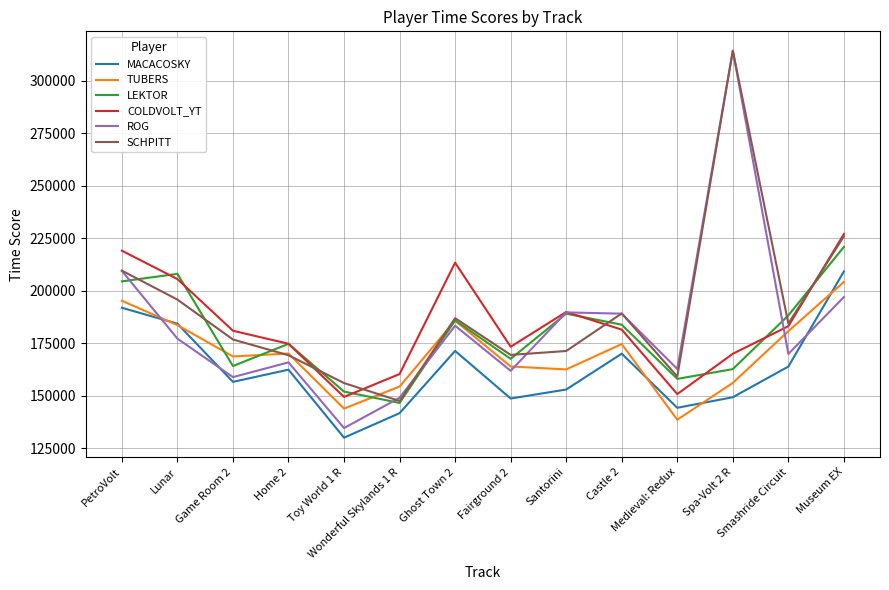

Which series has the largest range (max minus min)?

ROG